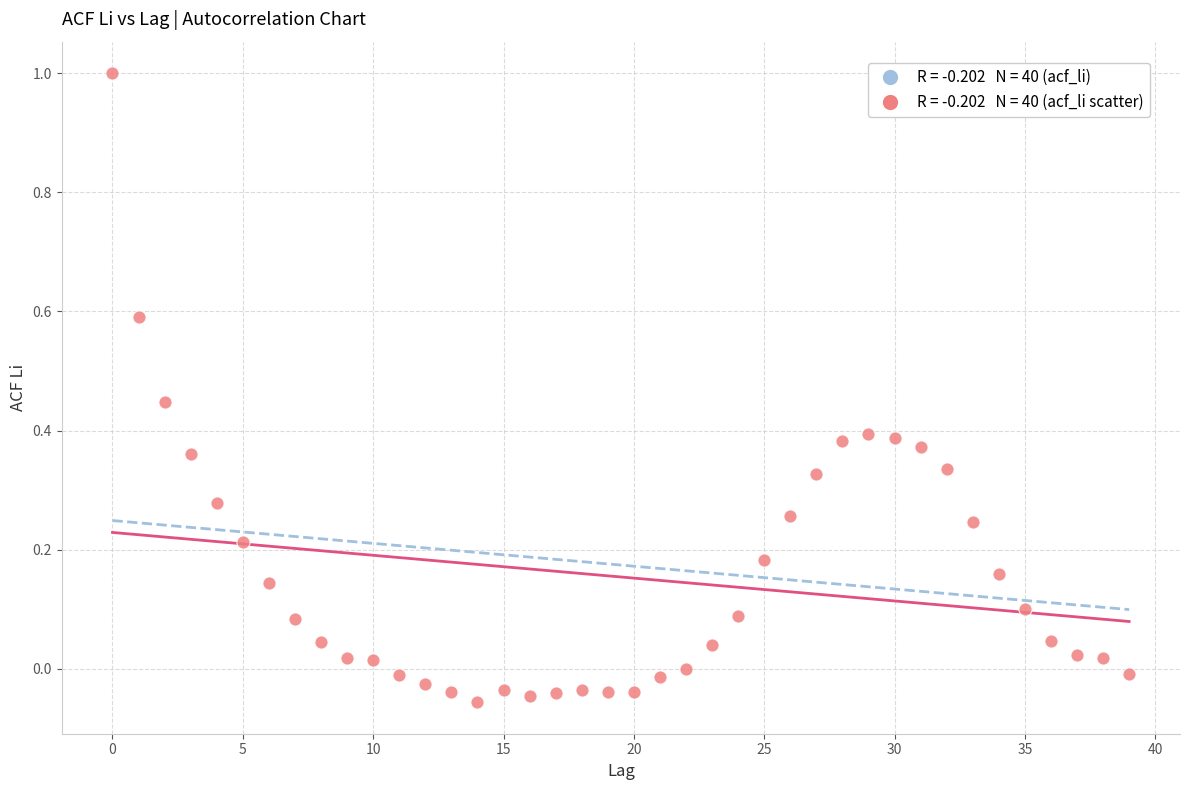

What is the range of Y values (max minus min)?

1.1